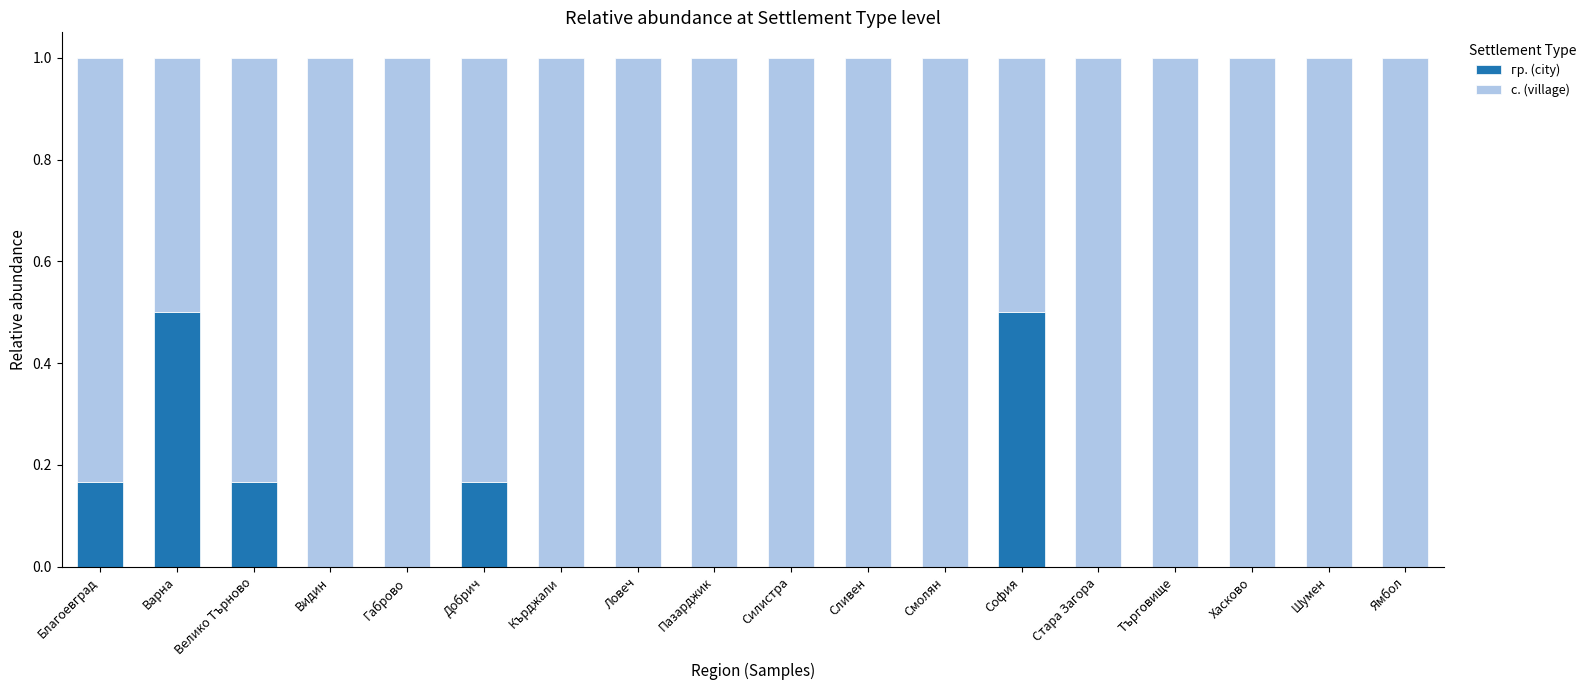

What is the total value across all series at Габрово?

1.0